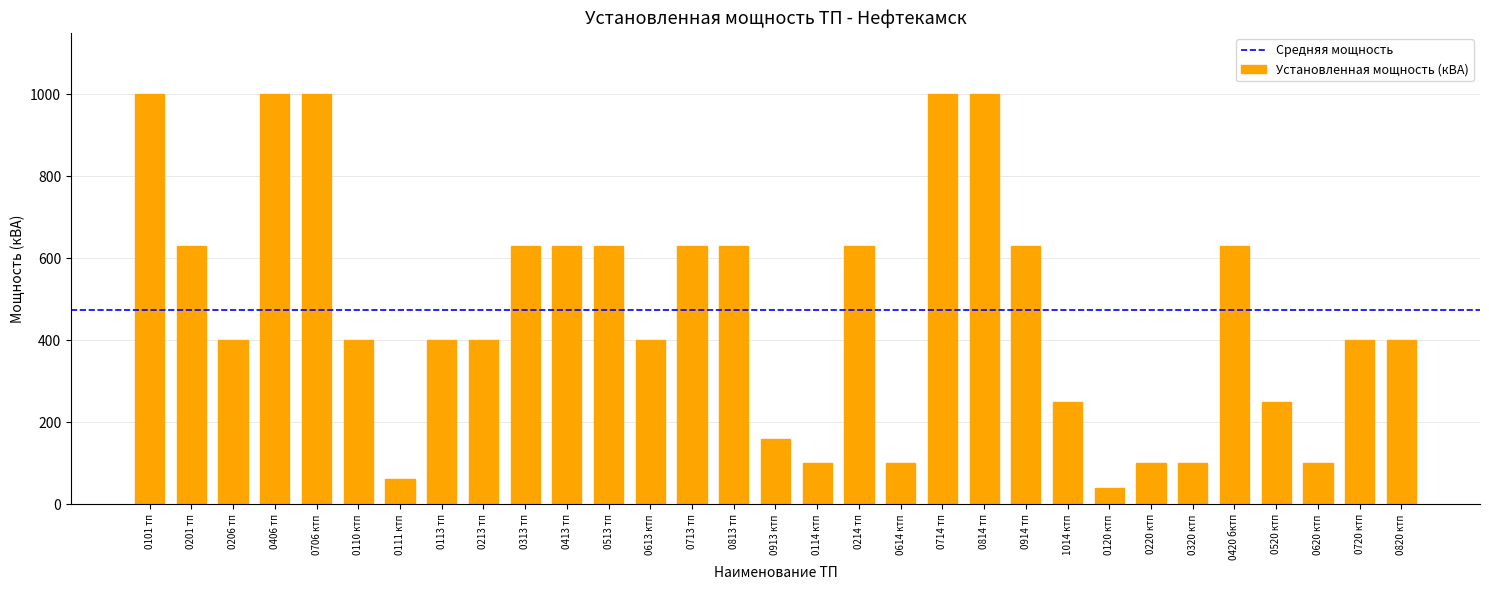

Reading right to left, what are all the values shown in this chart?

0820 ктп=400	0720 ктп=400	0620 ктп=100	0520 ктп=250	0420 бктп=630	0320 ктп=100	0220 ктп=100	0120 ктп=40	1014 ктп=250	0914 тп=630	0814 тп=1000	0714 тп=1000	0614 ктп=100	0214 тп=630	0114 ктп=100	0913 ктп=160	0813 тп=630	0713 тп=630	0613 ктп=400	0513 тп=630	0413 тп=630	0313 тп=630	0213 тп=400	0113 тп=400	0111 ктп=63	0110 ктп=400	0706 ктп=1000	0406 тп=1000	0206 тп=400	0201 тп=630	0101 тп=1000